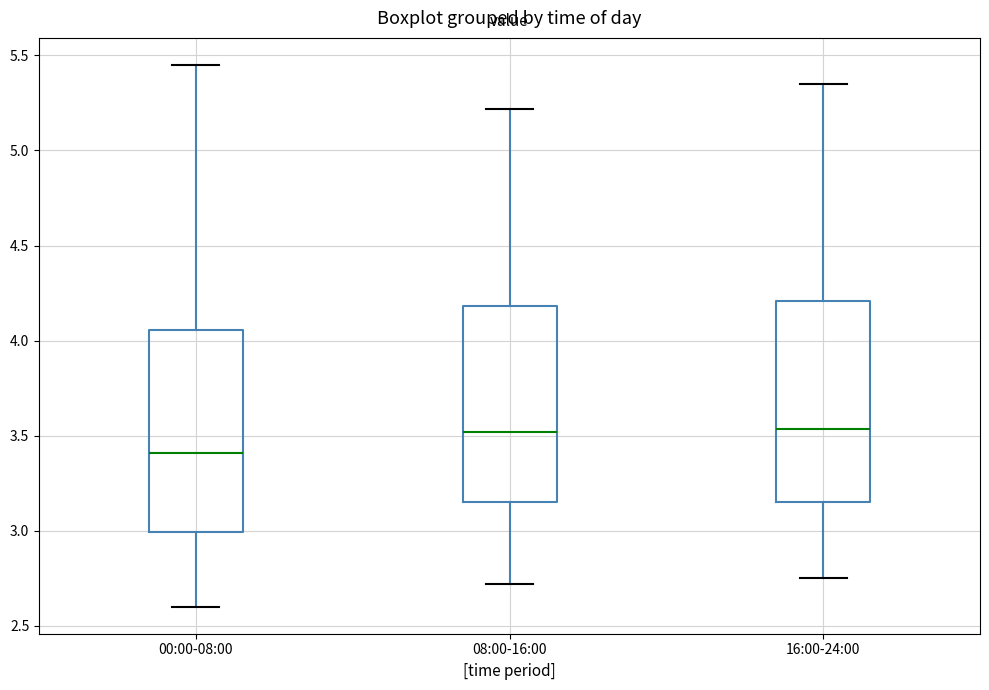

Which box's median line is the lowest?

00:00-08:00